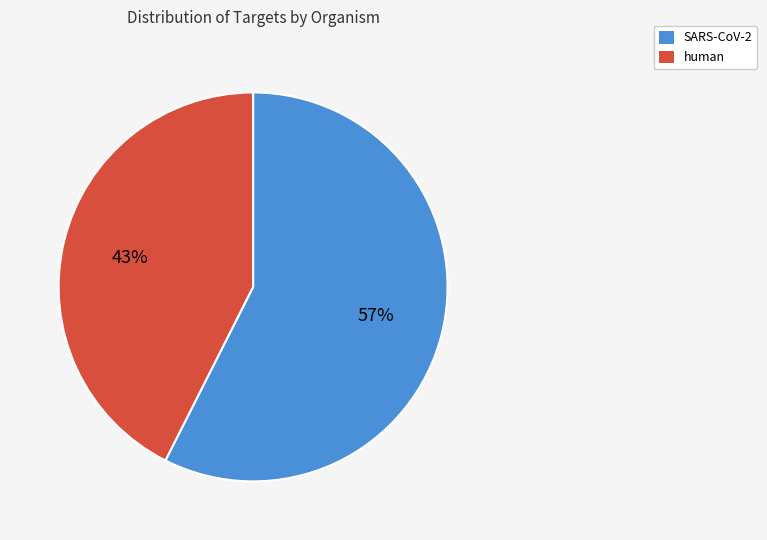

How many segments does this pie chart have?

2